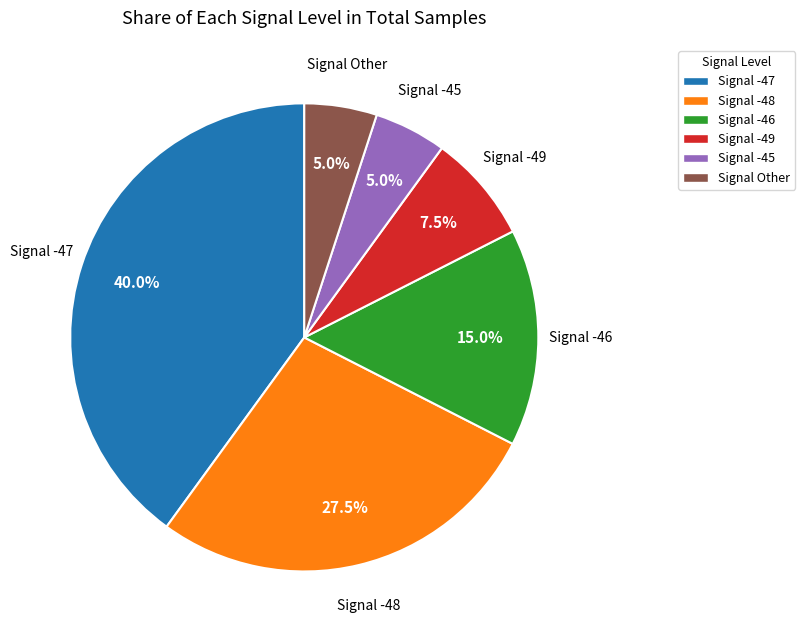

What is the largest slice in the pie chart?

Signal -47